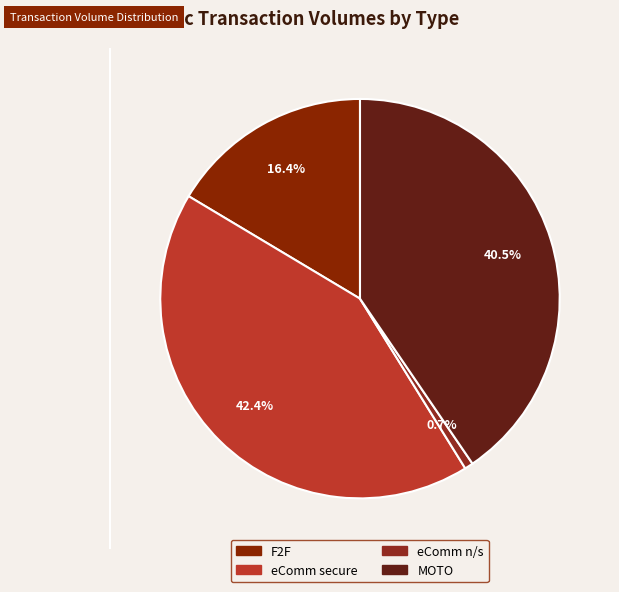

How many segments does this pie chart have?

4